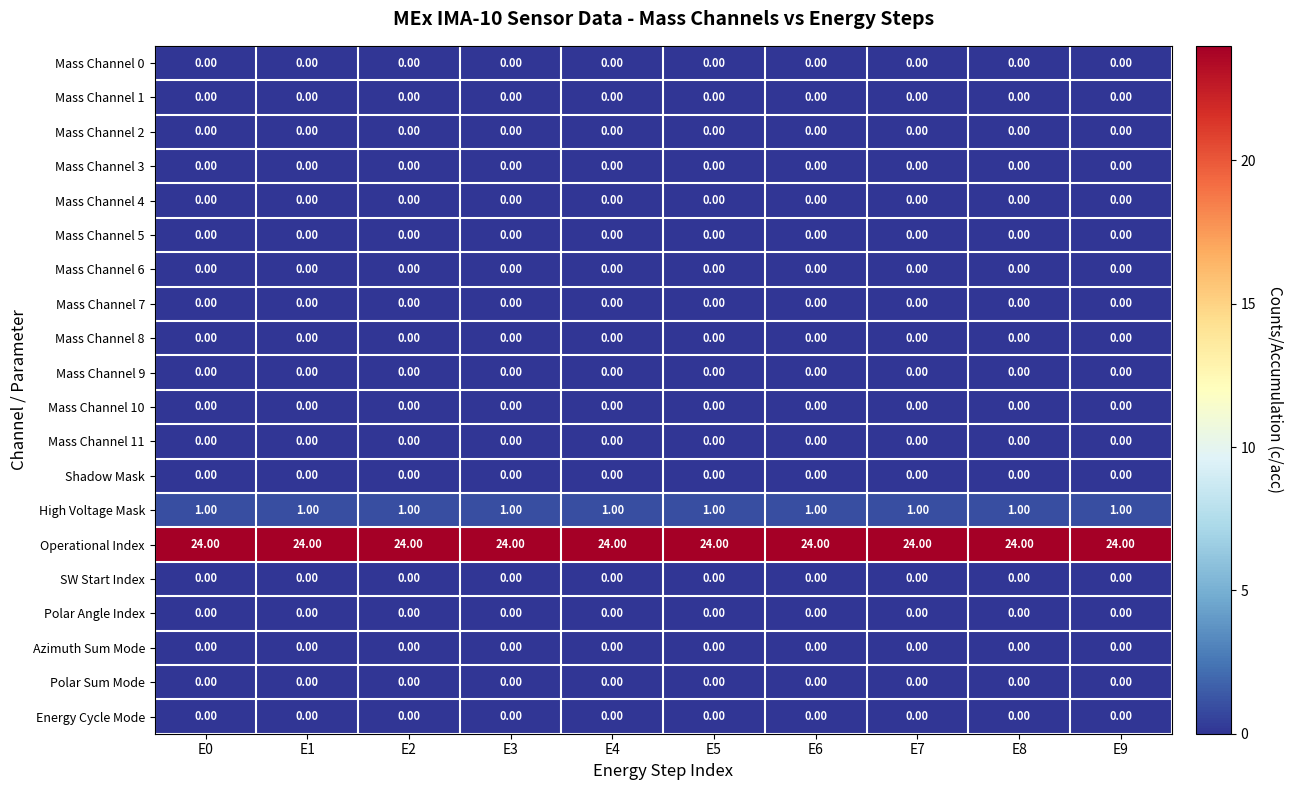

Is the value of High Voltage Mask at E3 greater than the value of Mass Channel 10 at E8?

Yes